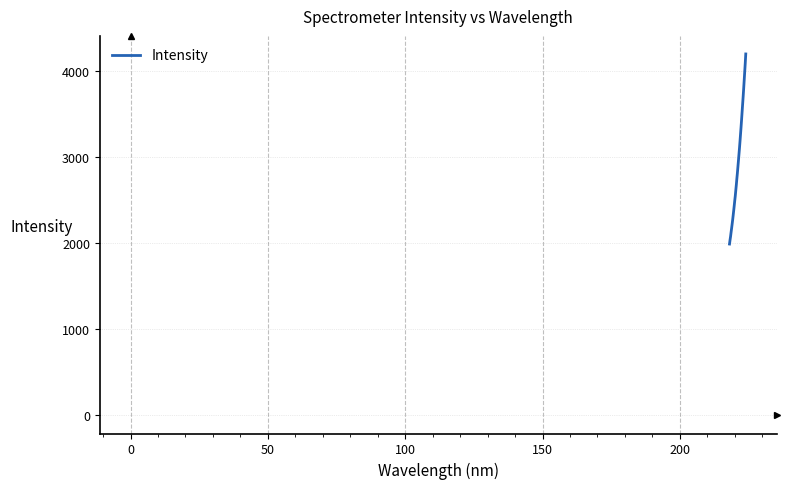

What is the difference between the maximum and minimum values?

2205.0